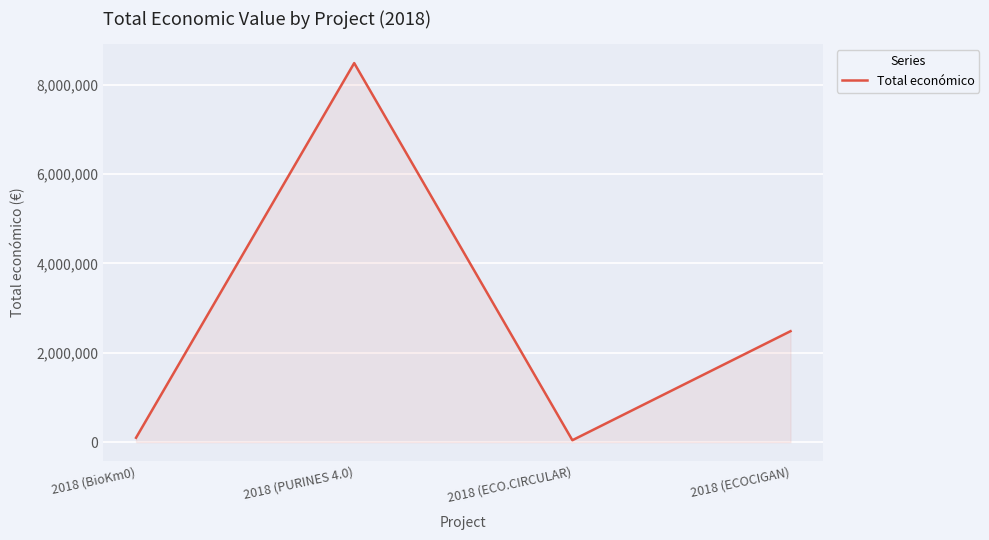

What is the difference between the second highest and second lowest values?

2385646